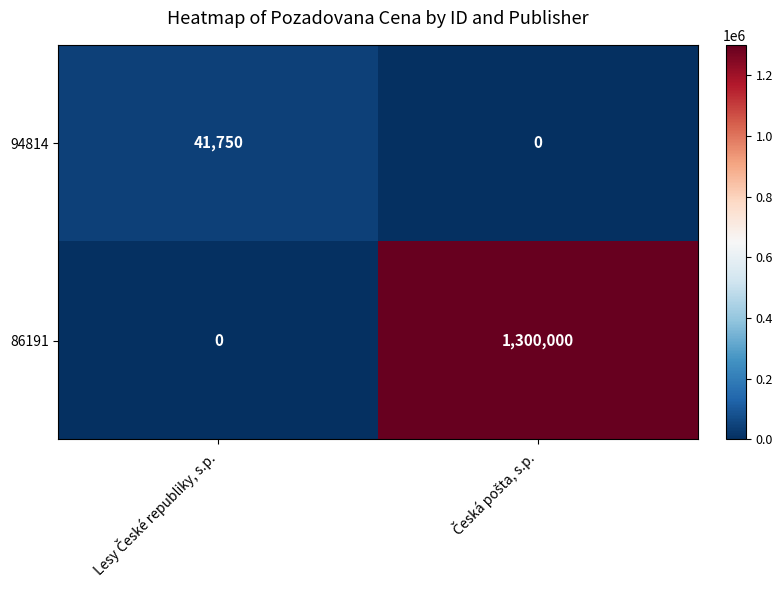

What is the maximum value shown in the chart?

1300000